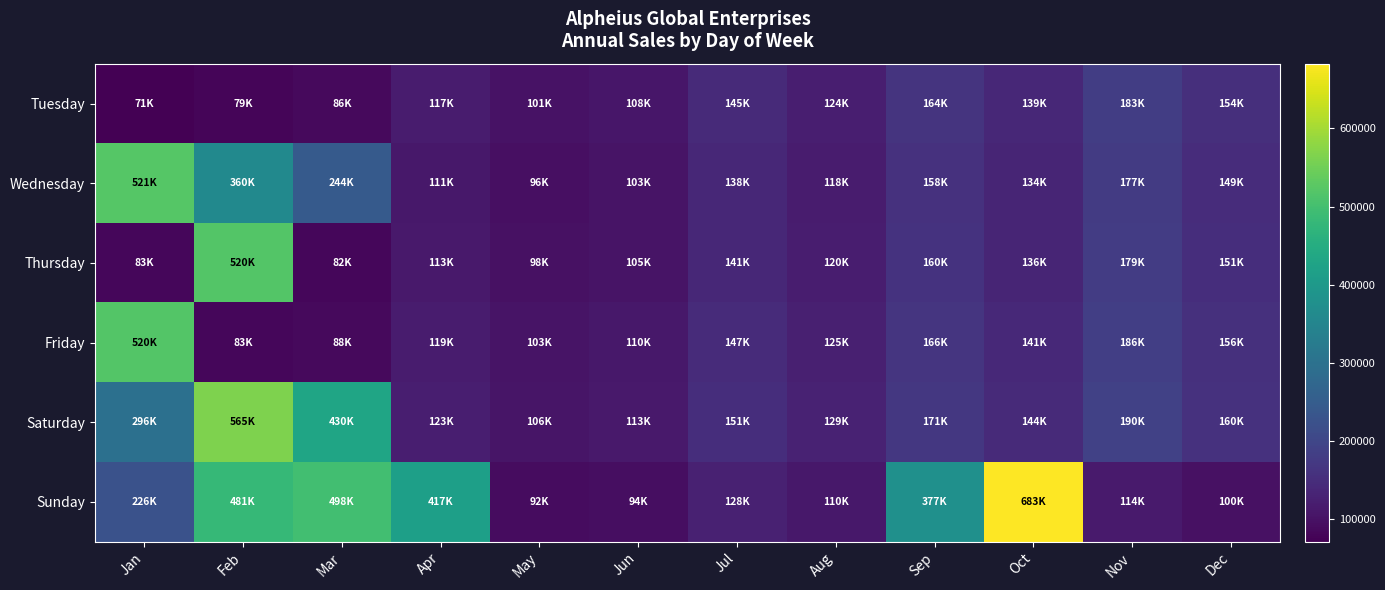

Which series has the largest range (max minus min)?

Sunday